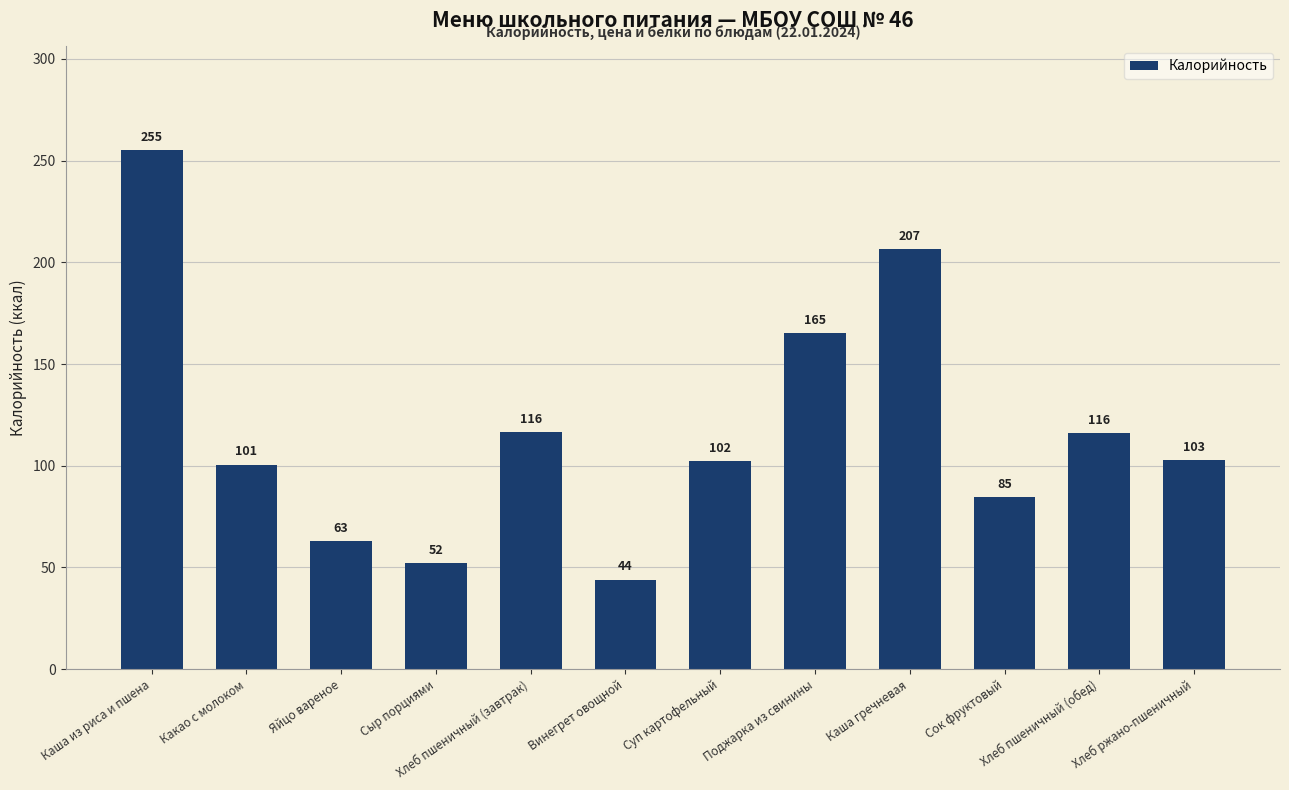

Which category has the highest value across all series?

Каша из риса и пшена